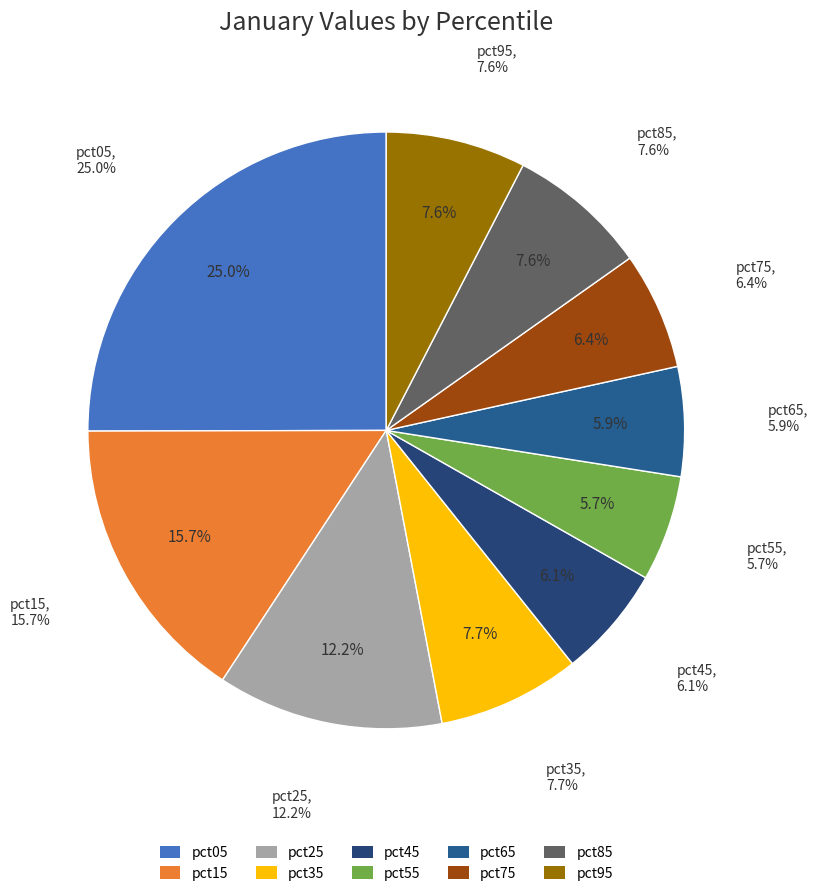

To the nearest percent, what is the difference between the pct65 and pct85 slice percentages?

2%